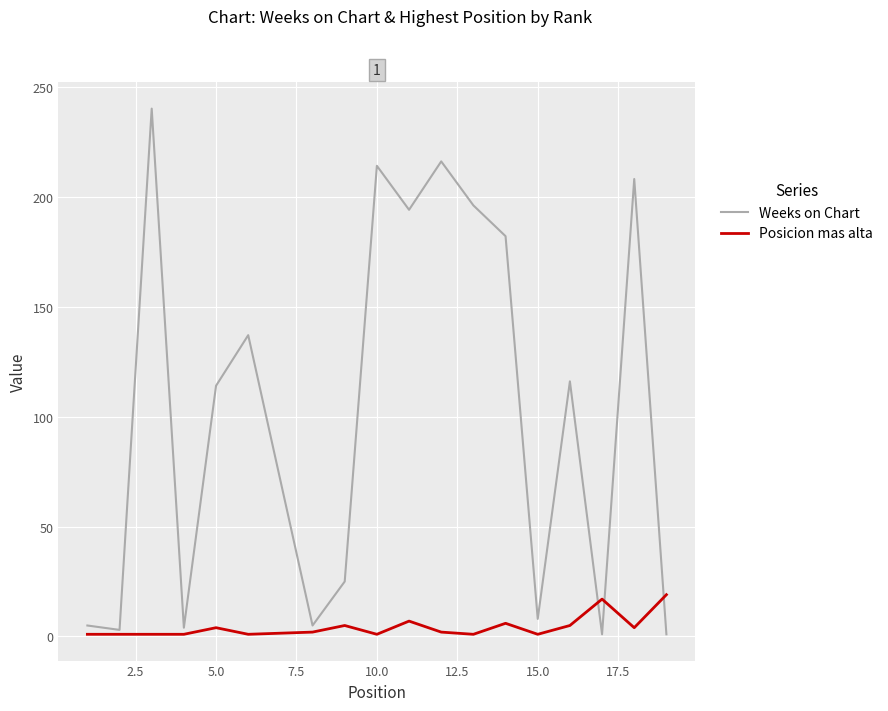

List the series in order of their overall mean, lowest first.

Posicion mas alta, Weeks on Chart